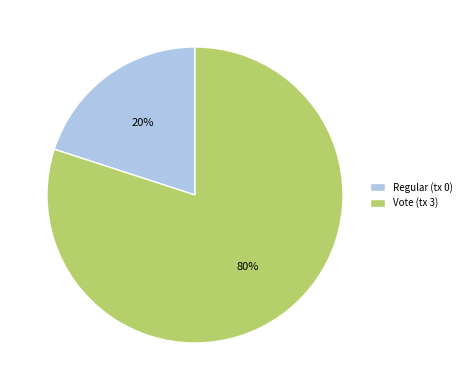

How many segments does this pie chart have?

2